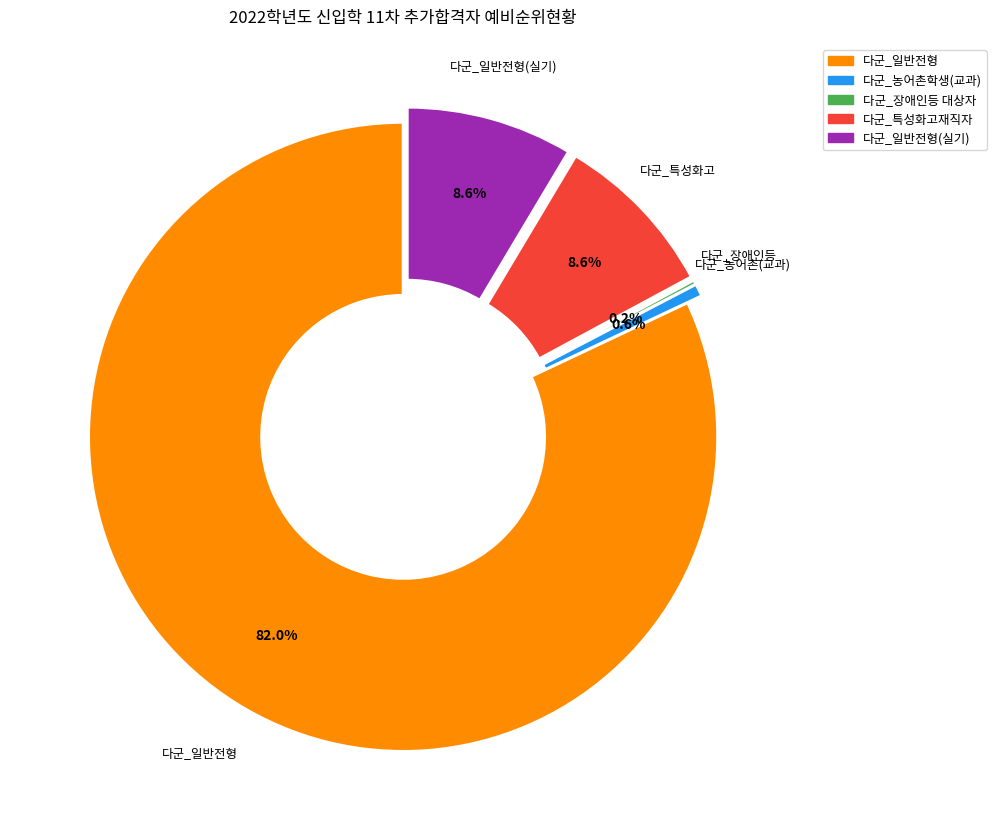

Is there a majority slice in this chart?

Yes